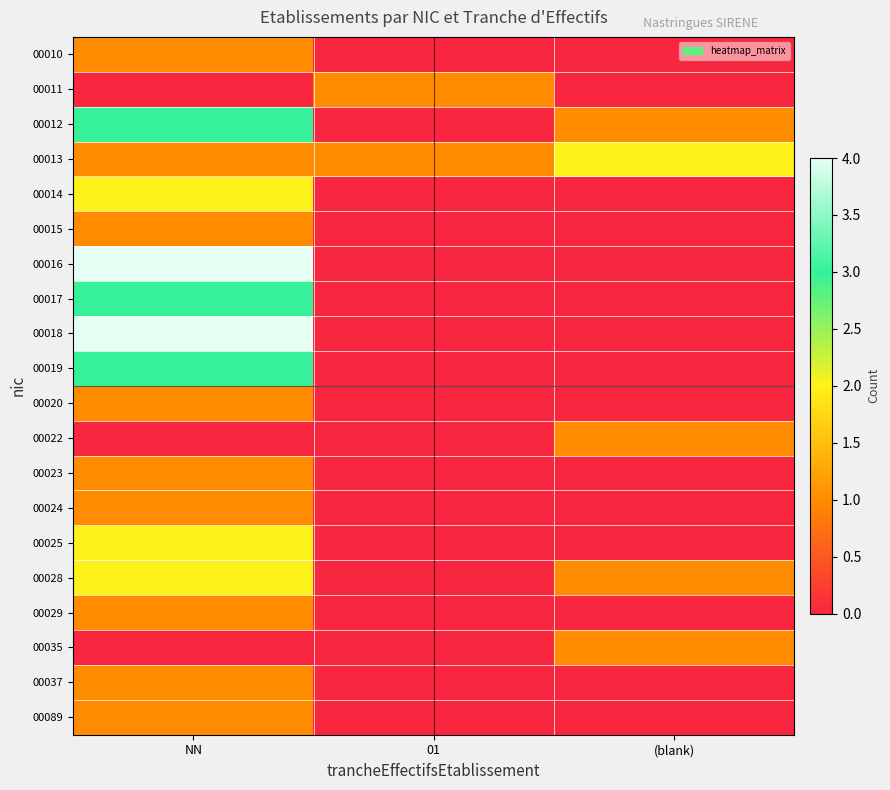

At how many categories does at least one series exceed 0?

3